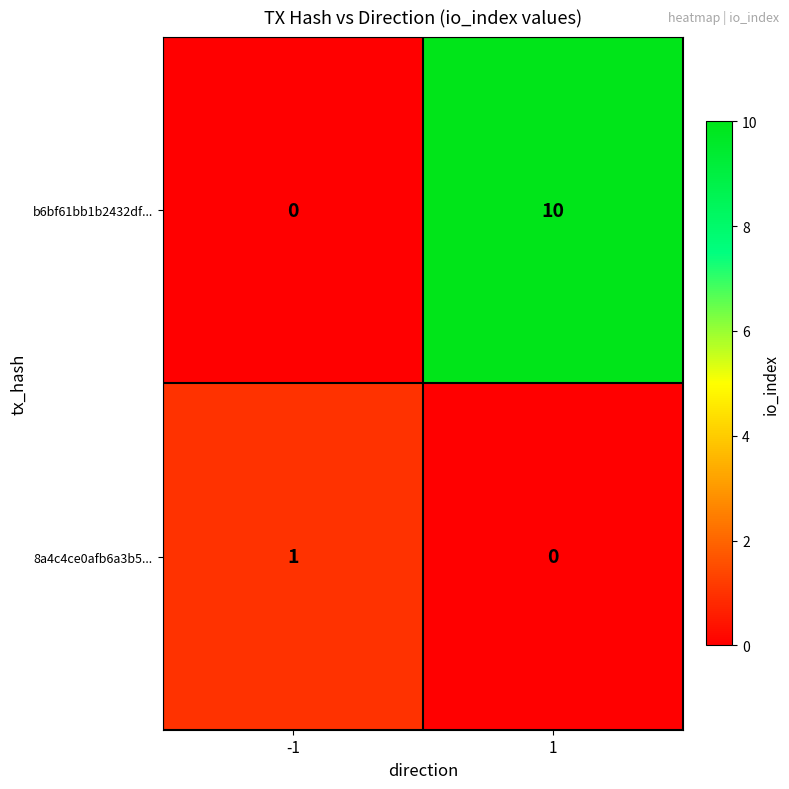

What is the spread (max minus min) of values at 1?

10